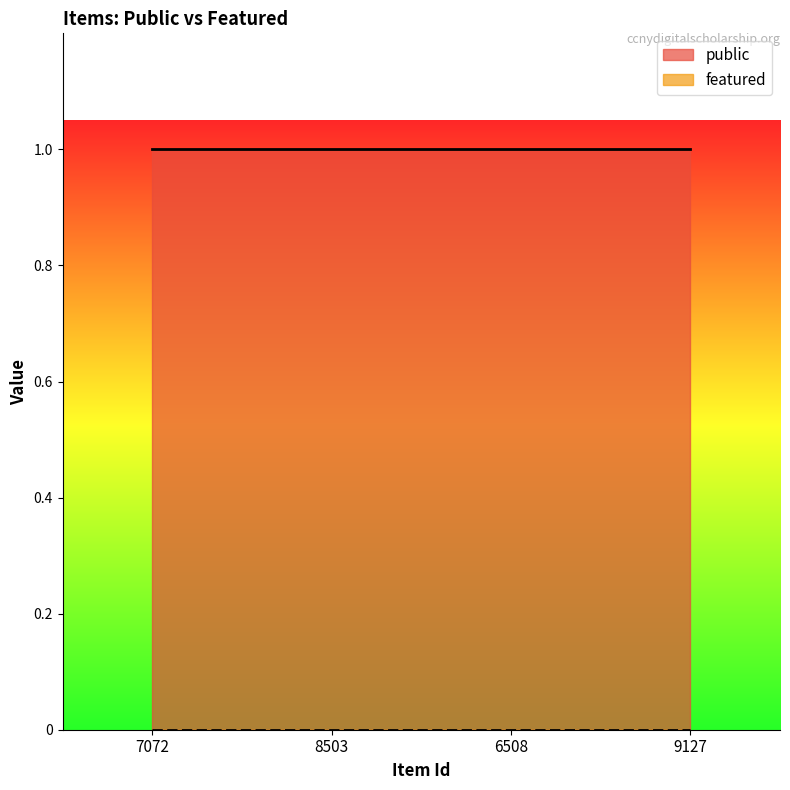

Which category has the lowest value across all series?

7072